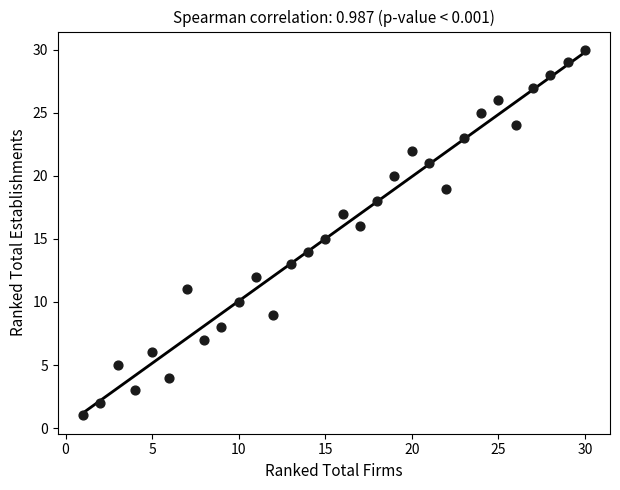

List the coordinates of all points as (Y, X) pairs, reading left to right.

(1, 1)  (2, 2)  (5, 3)  (3, 4)  (6, 5)  (4, 6)  (11, 7)  (7, 8)  (8, 9)  (10, 10)  (12, 11)  (9, 12)  (13, 13)  (14, 14)  (15, 15)  (17, 16)  (16, 17)  (18, 18)  (20, 19)  (22, 20)  (21, 21)  (19, 22)  (23, 23)  (25, 24)  (26, 25)  (24, 26)  (27, 27)  (28, 28)  (29, 29)  (30, 30)